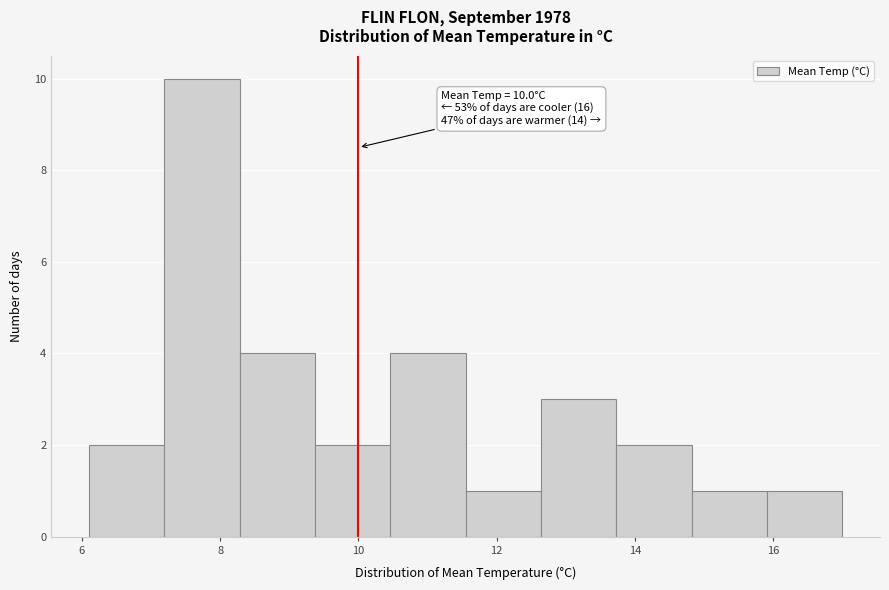

Over which range of the x-axis is the bar tallest?

7.2 to 8.2